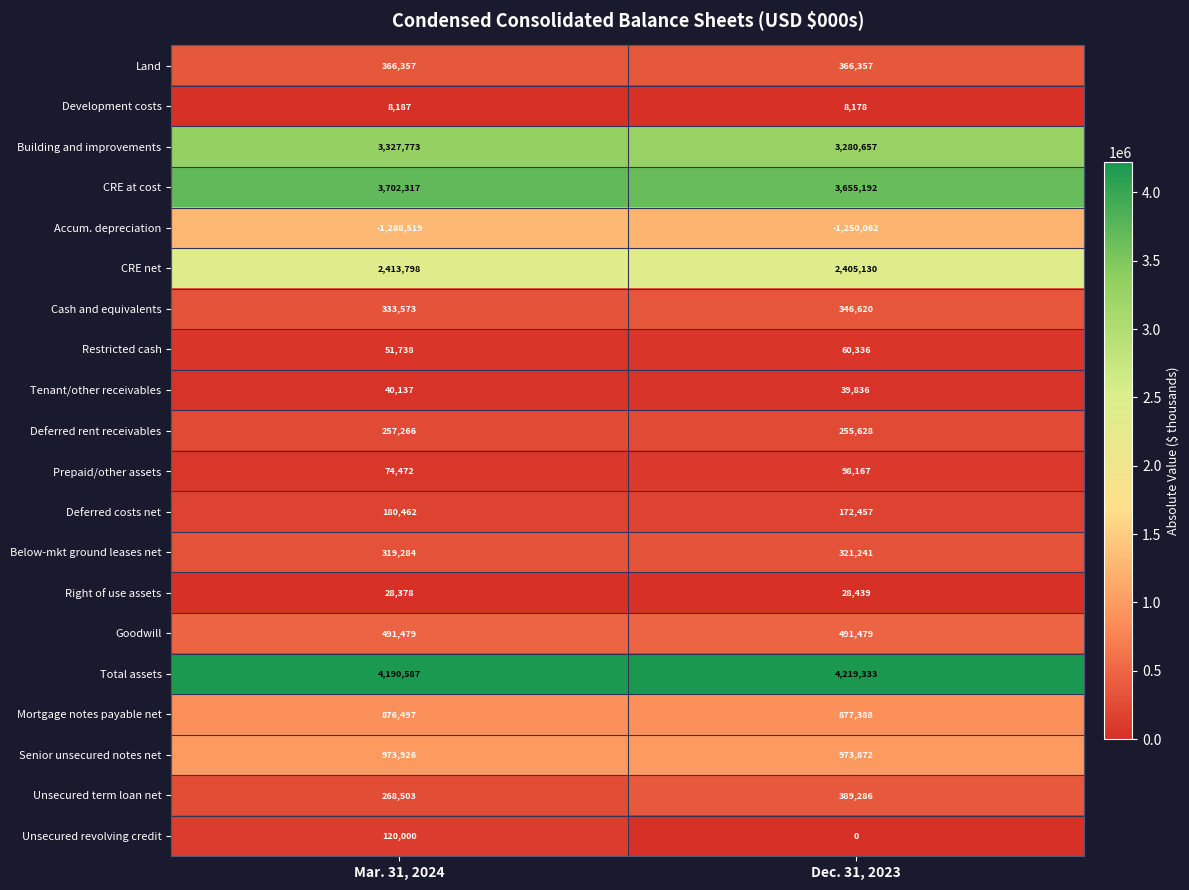

Rank the series by their maximum value, from lowest to highest.

Accum. depreciation, Development costs, Right of use assets, Tenant/other receivables, Restricted cash, Prepaid/other assets, Unsecured revolving credit, Deferred costs net, Deferred rent receivables, Below-mkt ground leases net, Cash and equivalents, Land, Unsecured term loan net, Goodwill, Mortgage notes payable net, Senior unsecured notes net, CRE net, Building and improvements, CRE at cost, Total assets